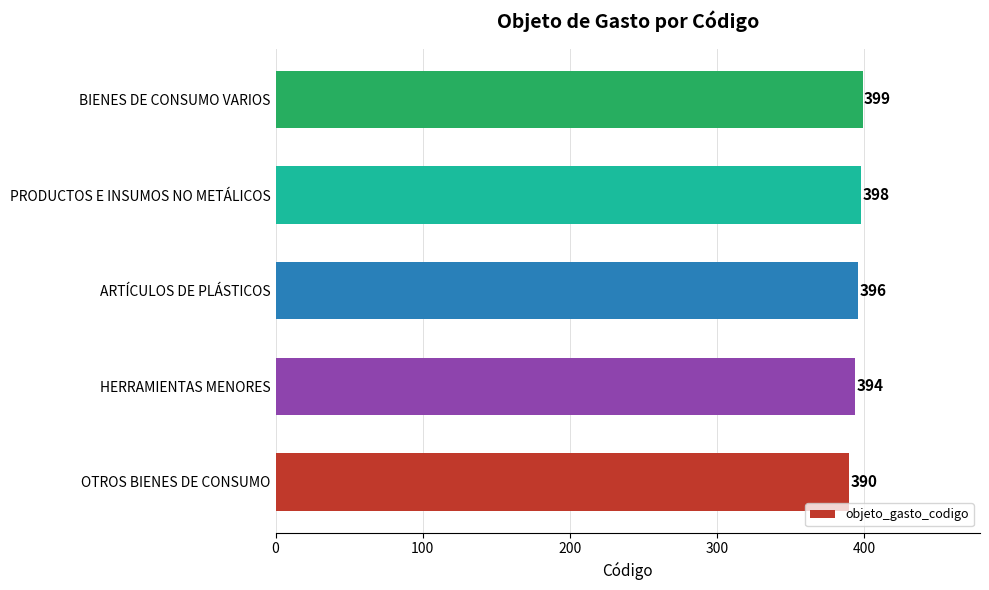

Reading bottom to top, list all the values displayed in this chart.

390	394	396	398	399